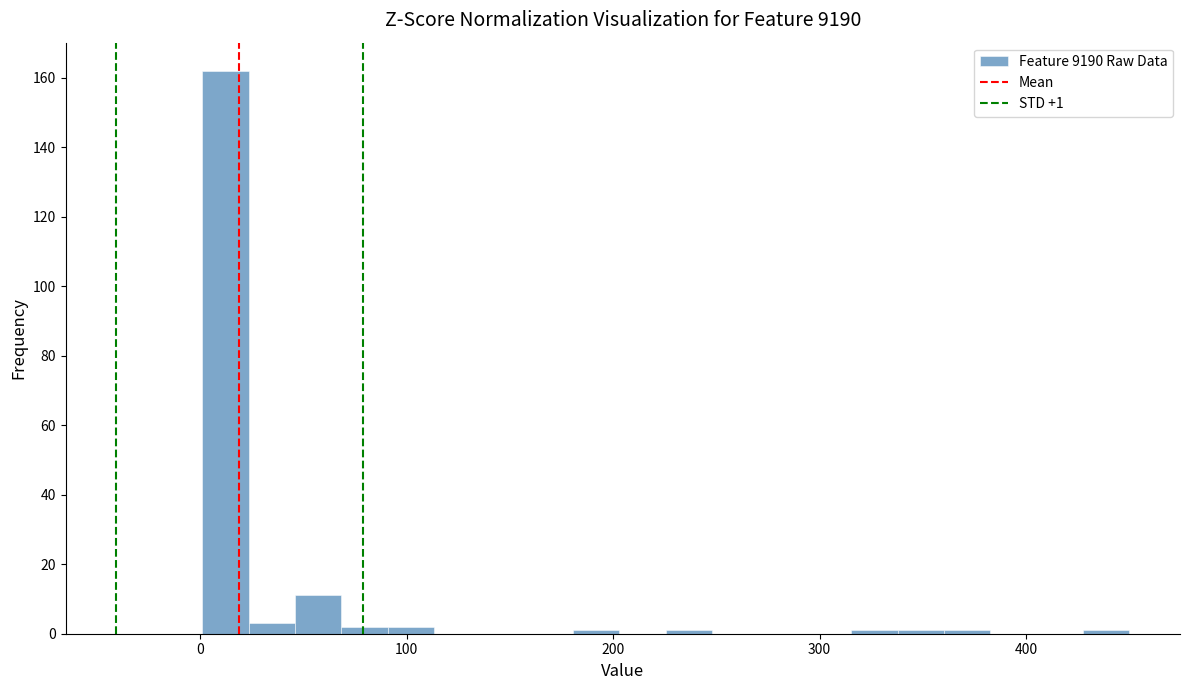

Read against the x-axis, roughly where is the centre of the tallest bar?

10